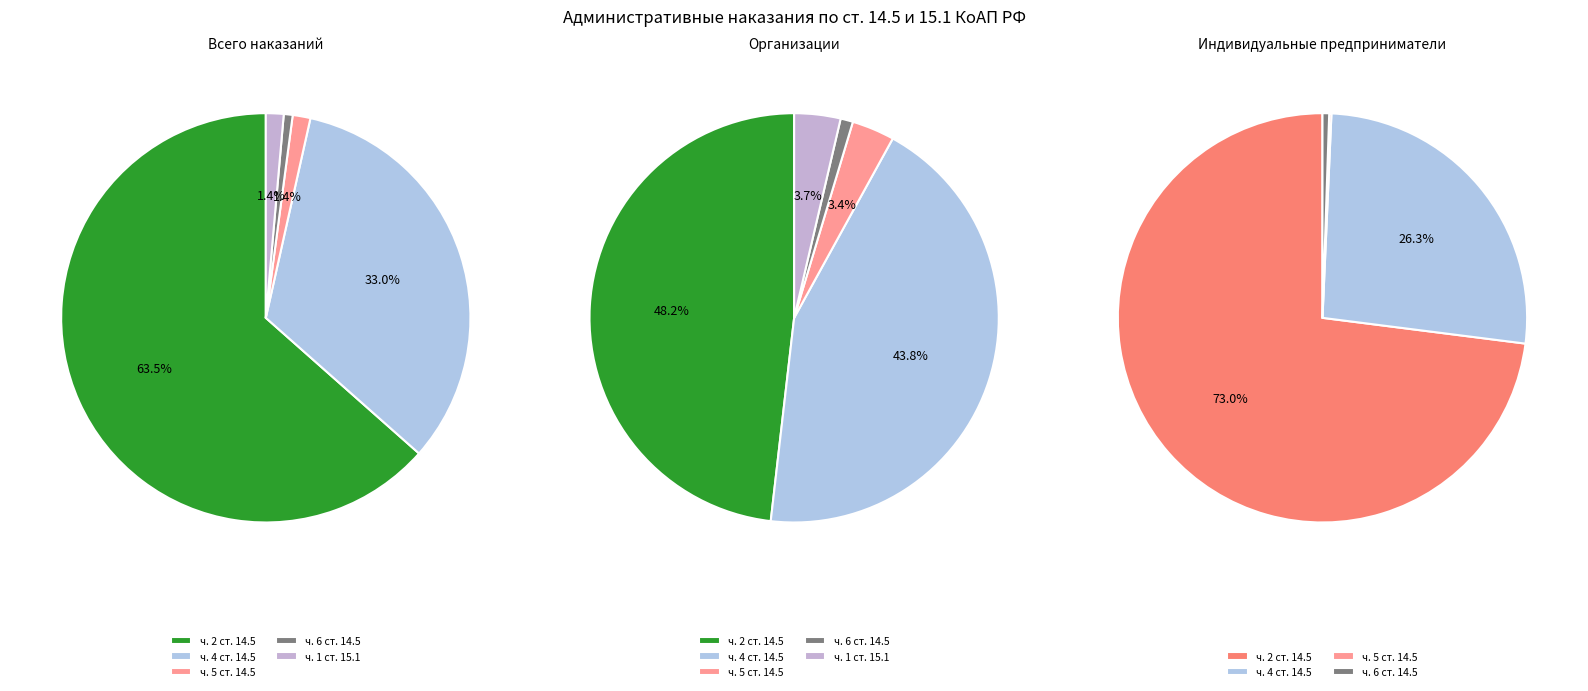

Count the number of slices in the pie.

5